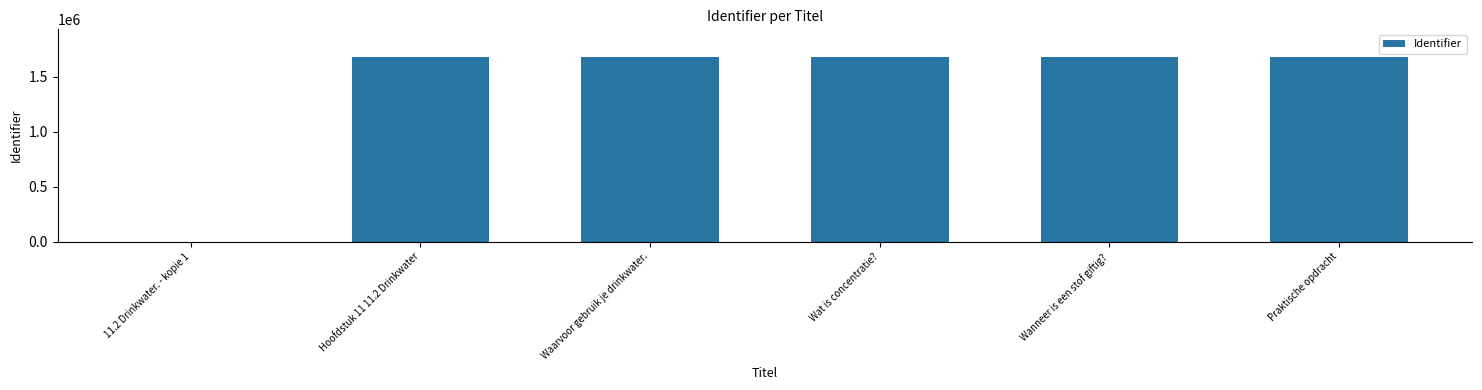

What is the sum of all values?

8396849